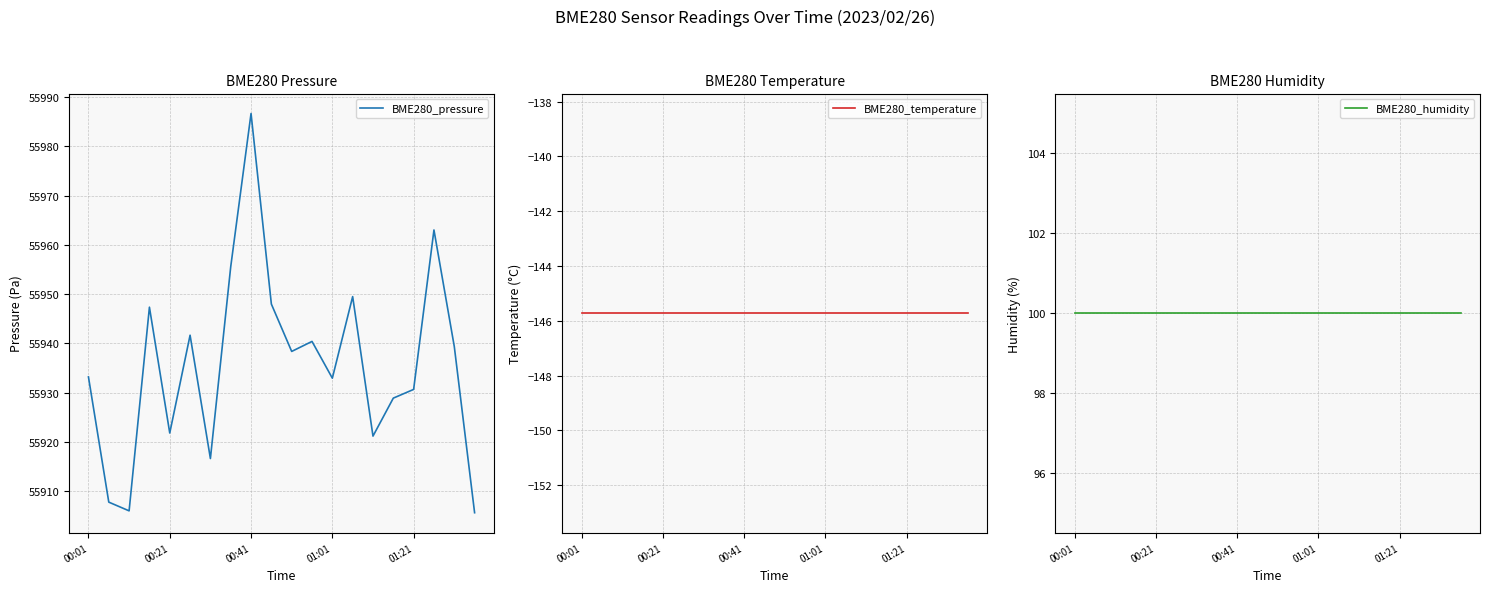

Count the number of categories in the chart.

20